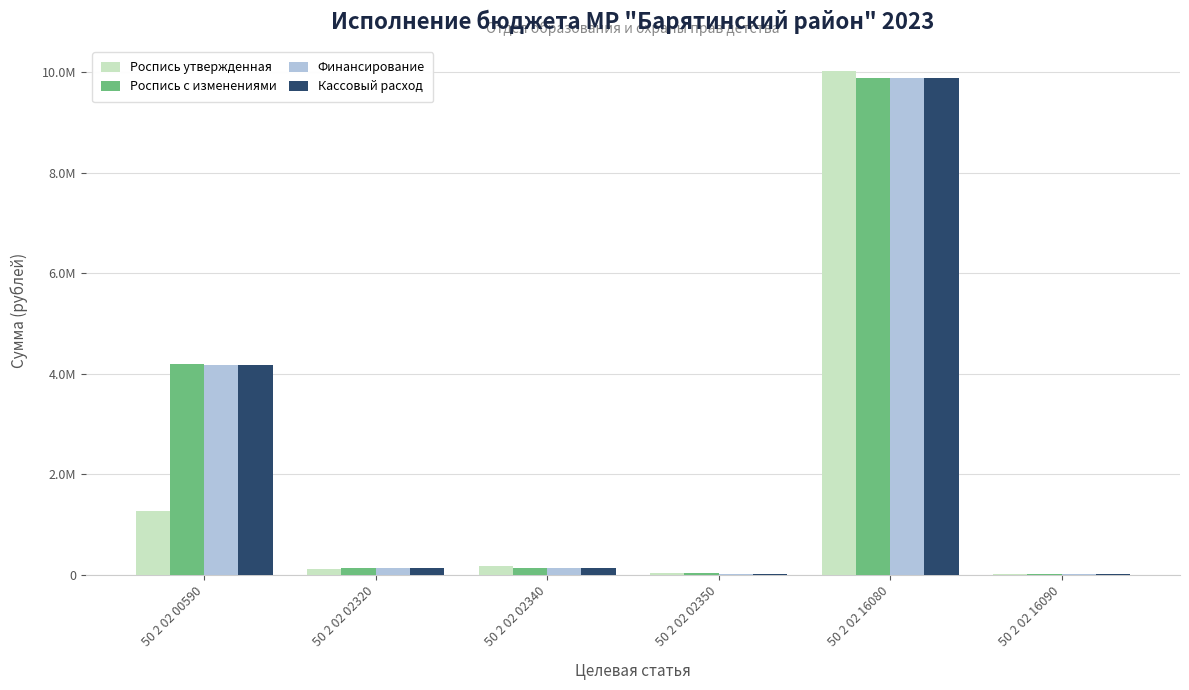

What is the difference between the Финансирование values at 50 2 02 00590 and 50 2 02 02350?

4149445.3